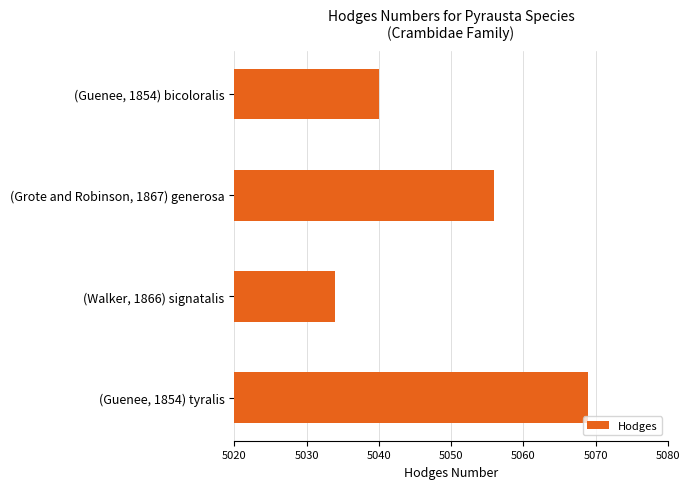

What is the change in value from (Walker, 1866) signatalis to (Guenee, 1854) tyralis?

+35